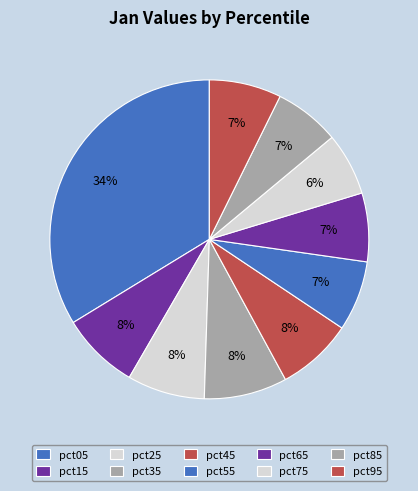

Count the number of slices in the pie.

10